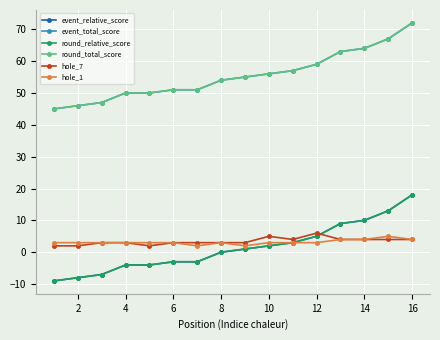

What is the minimum value shown in the chart?

-9